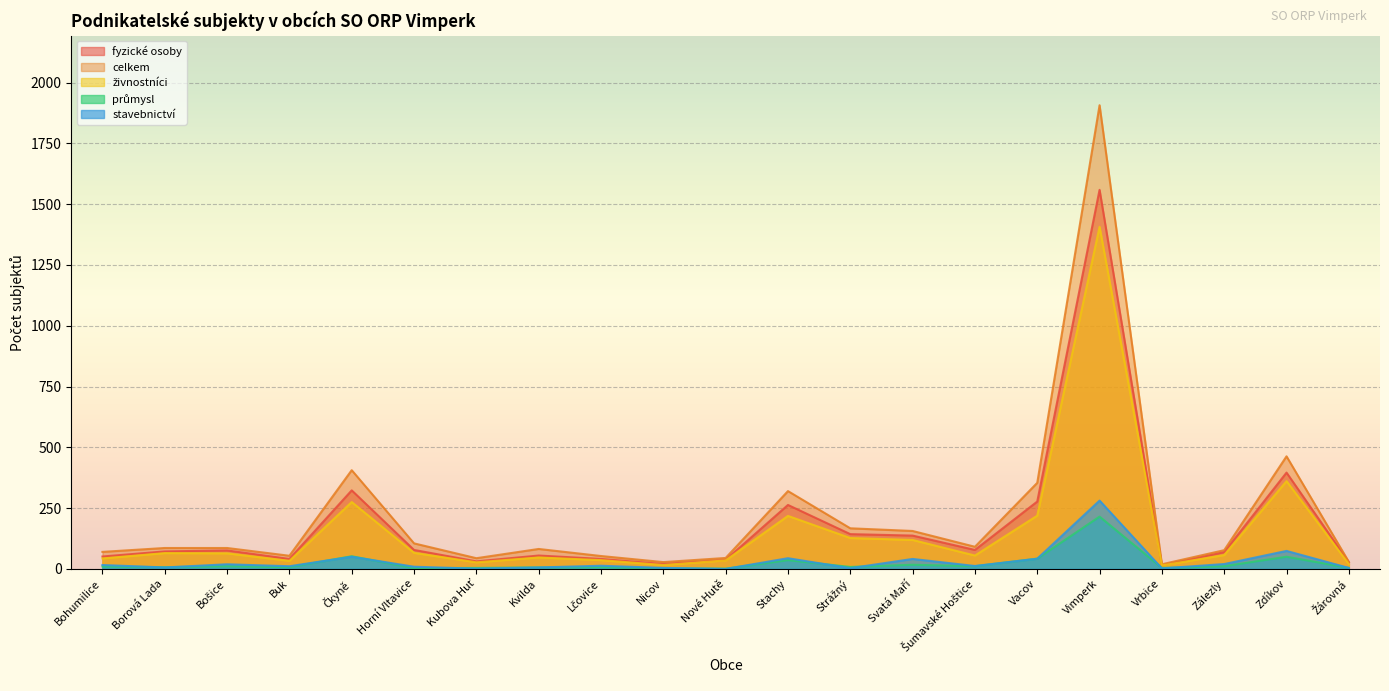

Rank the categories by průmysl value from lowest to highest.

Nové Hutě, Horní Vltavice, Nicov, Kubova Huť, Vrbice, Žárovná, Kvilda, Borová Lada, Buk, Lčovice, Strážný, Bohumilice, Bošice, Šumavské Hoštice, Zálezly, Svatá Maří, Stachy, Vacov, Zdíkov, Čkyně, Vimperk